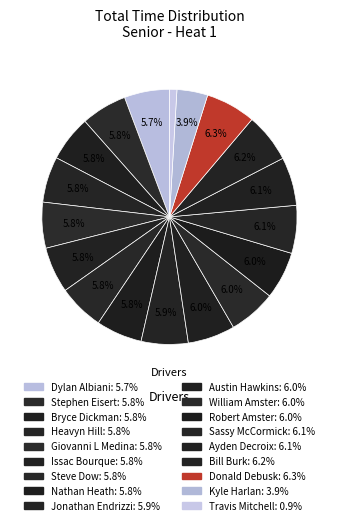

How many slices are in this pie chart?

18